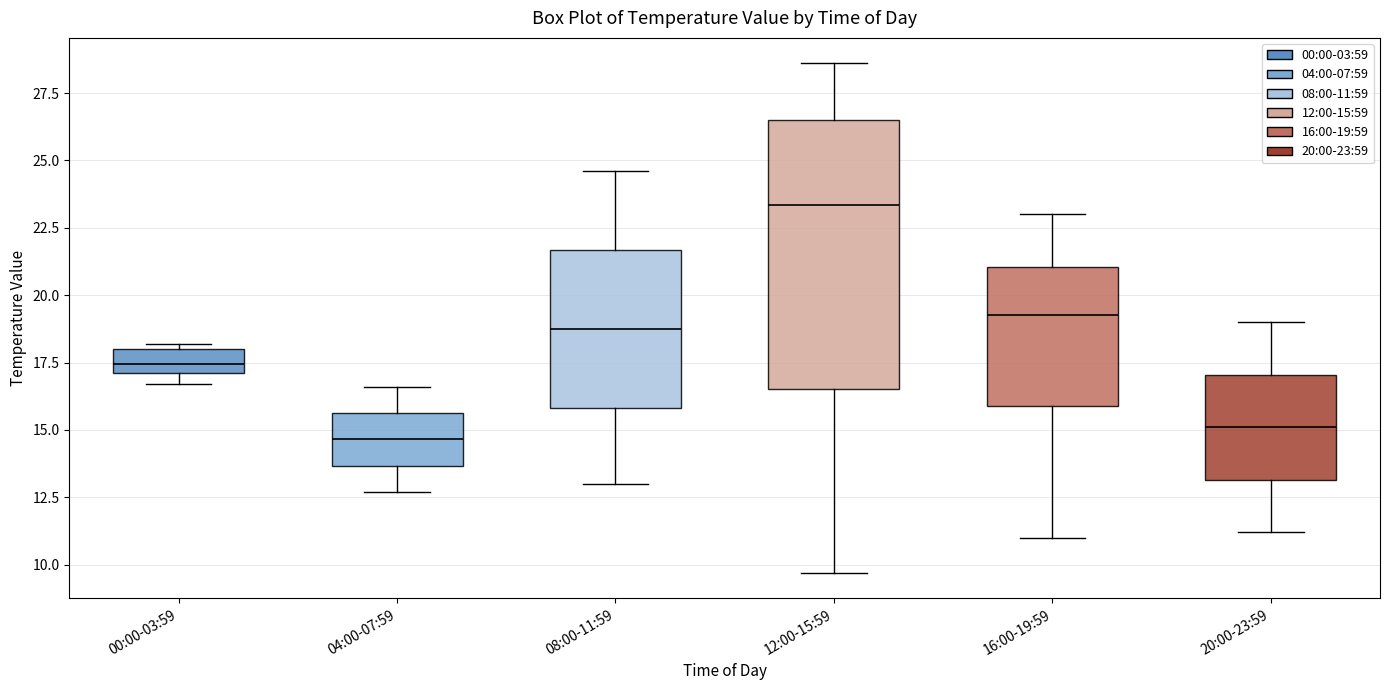

Where does the lower whisker of the box for 20:00-23:59 end on the y-axis? The values are not printed on the chart, so give them approximately, as read against the axis.

11.0